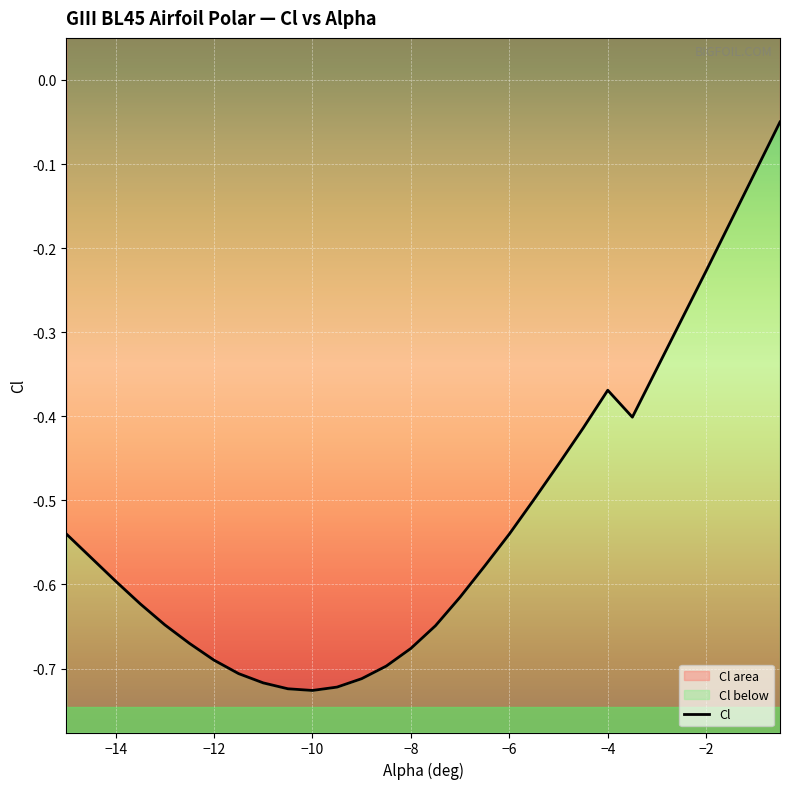

What is the value of the 2nd point from the left?

-0.6